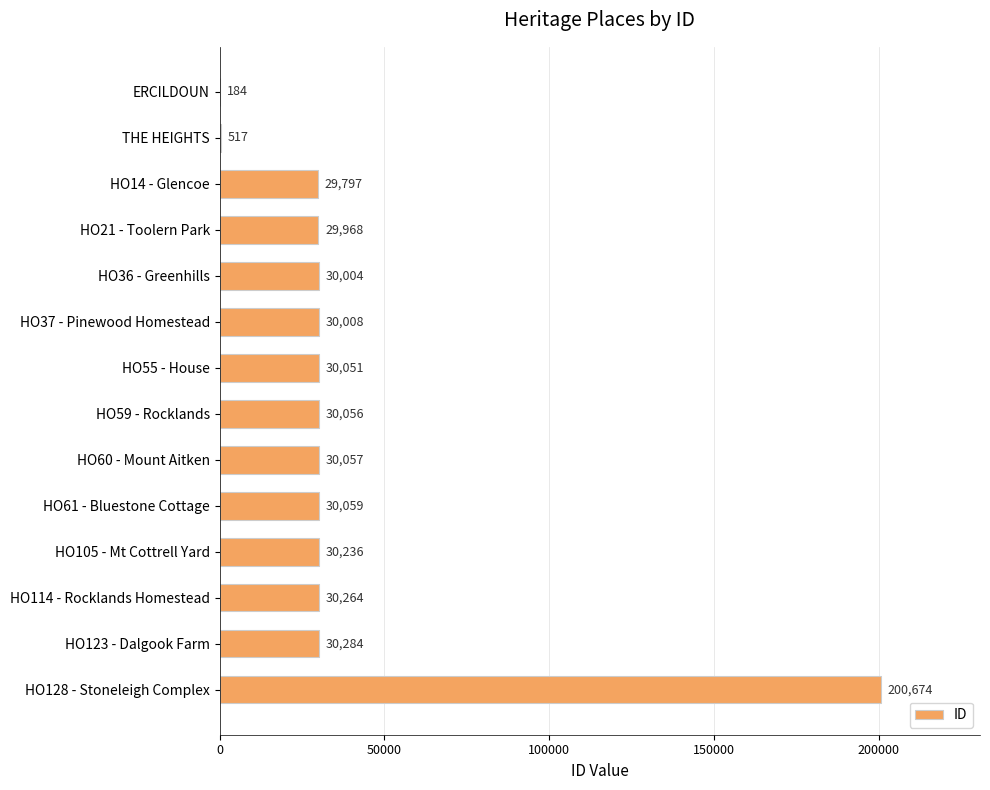

Are the bars horizontal?

Yes